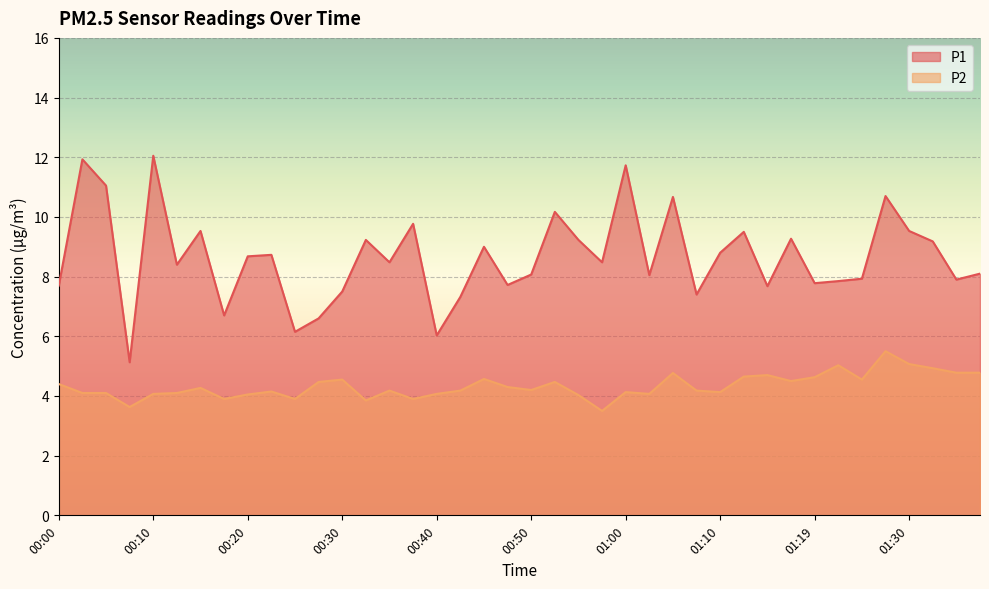

At which category is the sum across all series the highest?

01:27